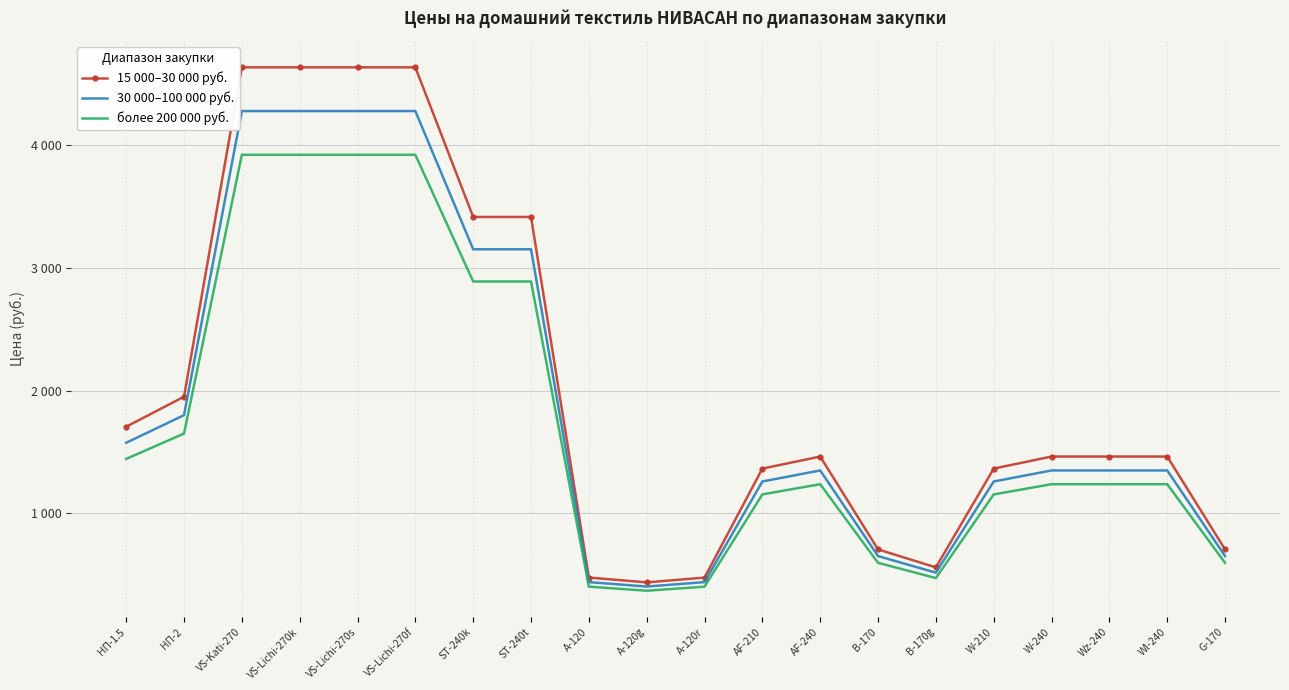

True or false: 30 000–100 000 руб. has more than 2 interior local peaks.

False